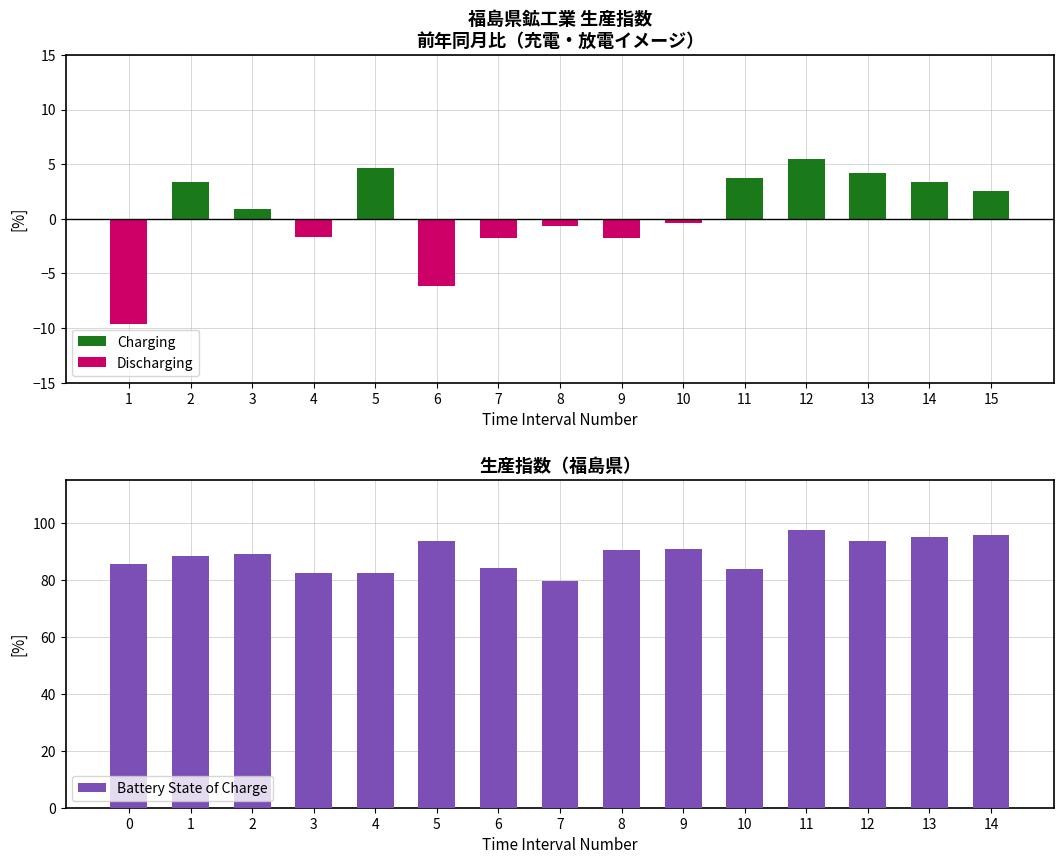

True or false: Charging has a value of 1.9 at 2.

False